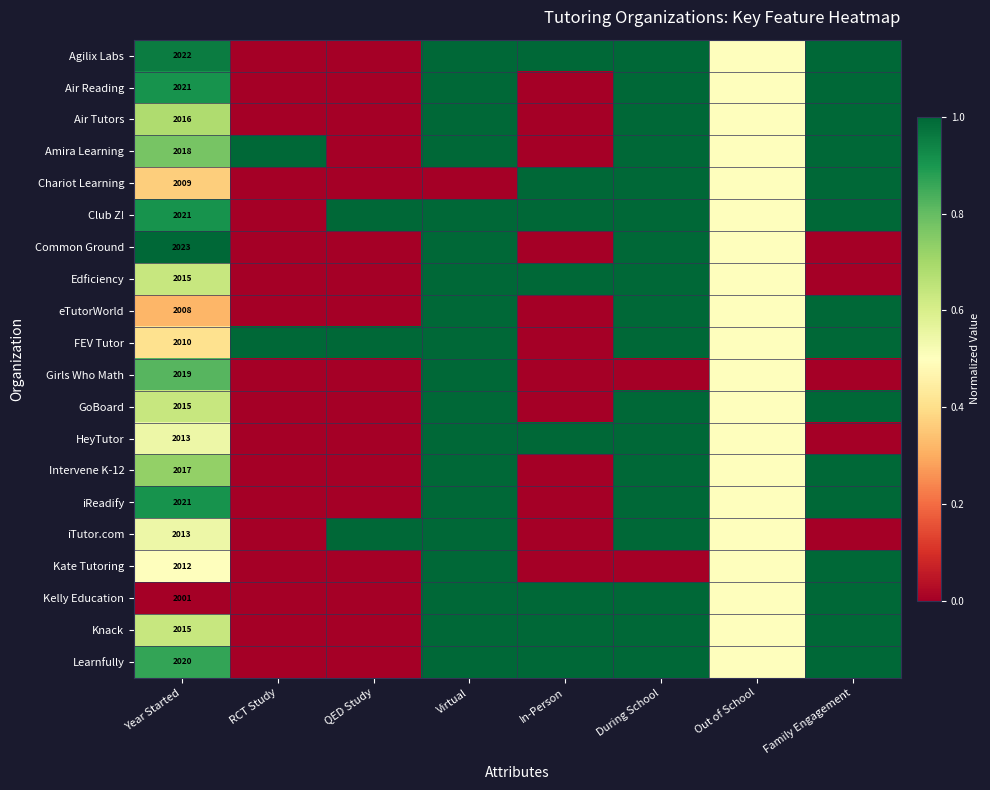

Between Year Started and In-Person, which is larger?

In-Person